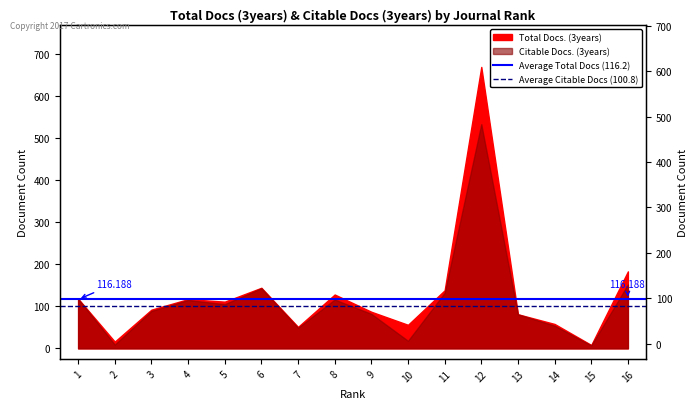

Rank the series by their average value, from highest to lowest.

Average Total Docs (116.2), Average Citable Docs (100.8)